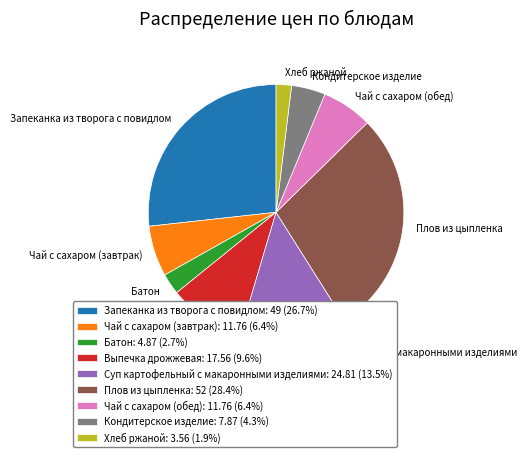

How many slices are in this pie chart?

9